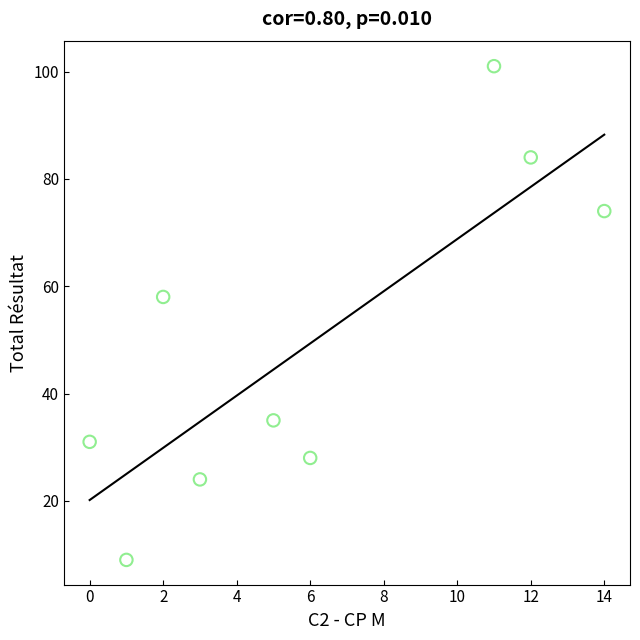

What is the average X value?

6